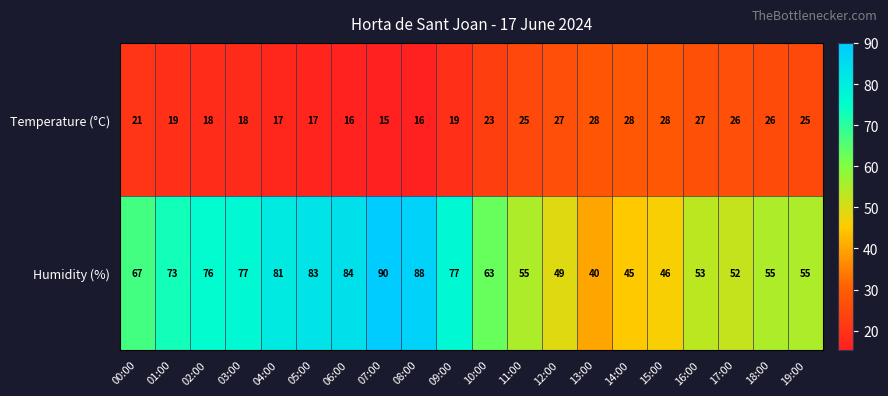

Which series has the widest spread of values?

Humidity (%)